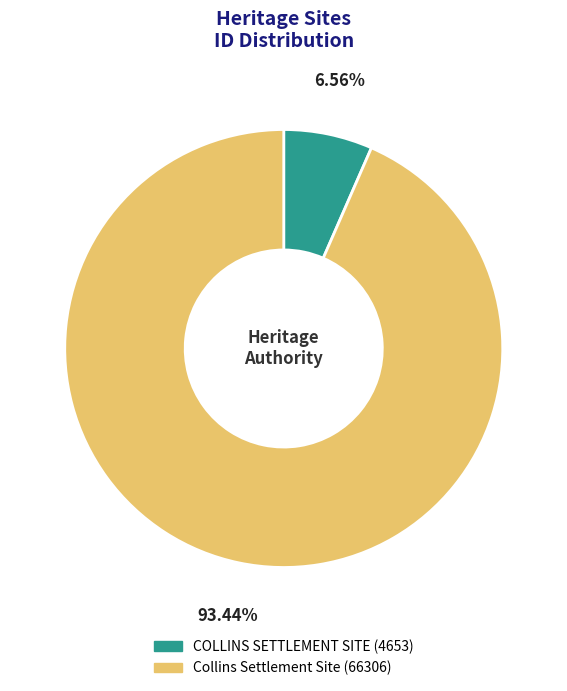

True or false: Collins Settlement Site accounts for 99% of the total.

False